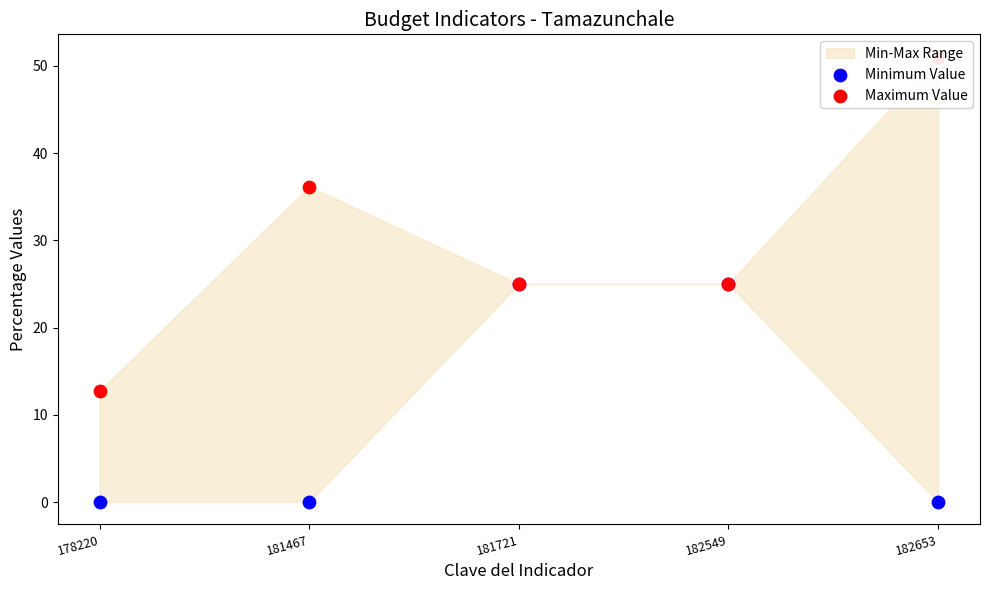

Which series has the largest total across all categories?

Maximum Value